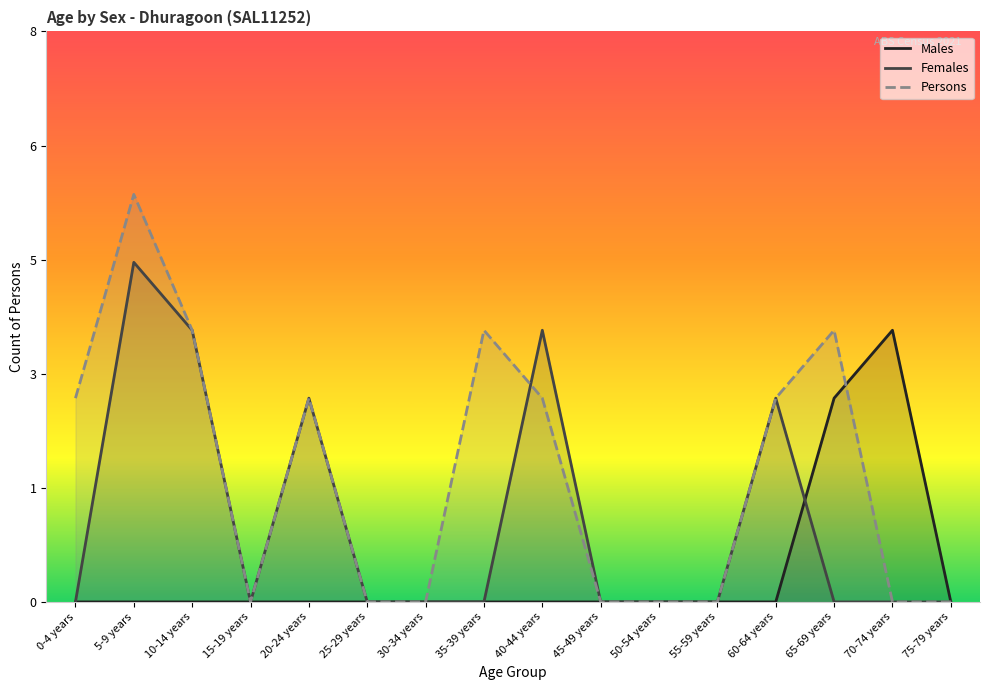

Is it true that Persons equals -2 at 70-74 years?

False